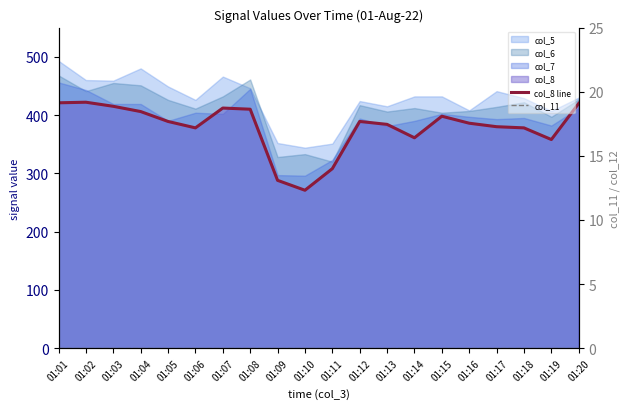

Reading left to right, transcribe all the data shown in this chart.

col_8 line: 421	422	415	406	389	378	412	410	288	271	308	389	384	361	398	386	380	378	358	420
col_11: 0	0	0	0	0	0	0	0	0	0	0	0	0	0	0	0	0	0	0	0